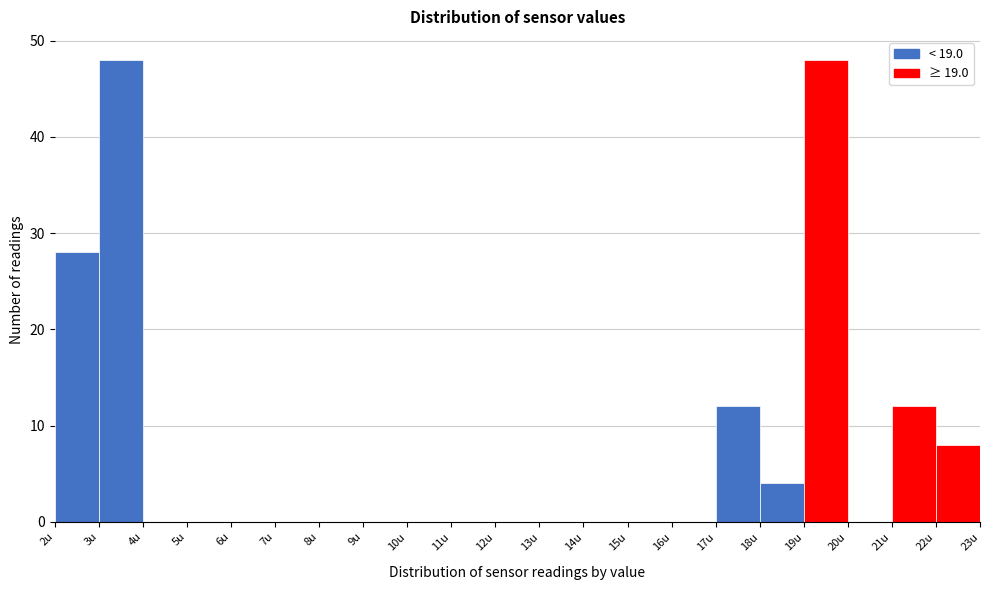

Reading left to right, list every bar in this chart as the range it spans on the x-axis followed by its height. The values are not printed on the chart, so give them approximately, as read against the axis.

2 to 3: 28
3 to 4: 48
4 to 5: 0
5 to 6: 0
6 to 7: 0
7 to 8: 0
8 to 9: 0
9 to 10: 0
10 to 11: 0
11 to 12: 0
12 to 13: 0
13 to 14: 0
14 to 15: 0
15 to 16: 0
16 to 17: 0
17 to 18: 12
18 to 19: 4
19 to 20: 48
20 to 21: 0
21 to 22: 12
22 to 23: 8